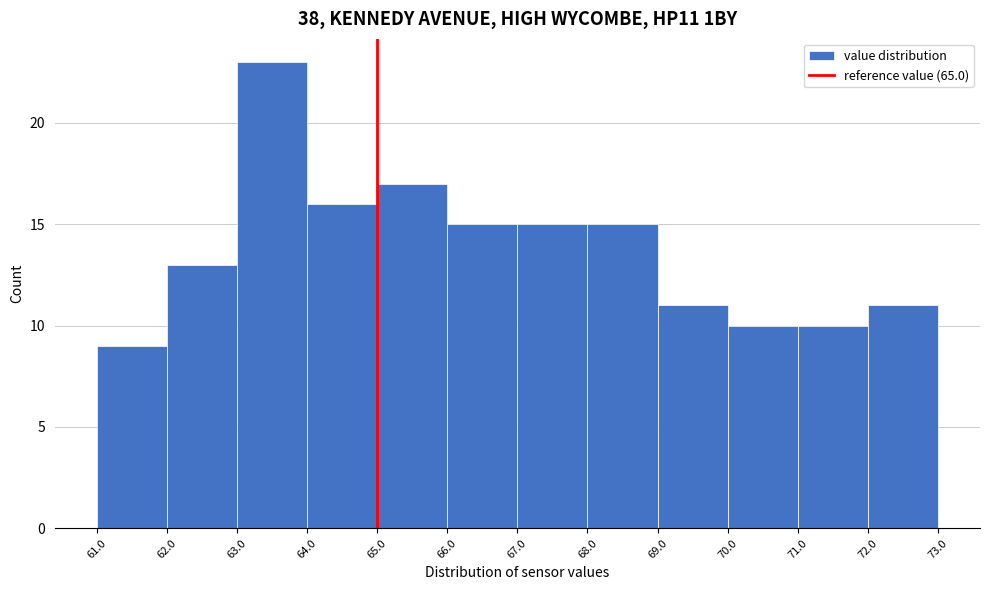

Reading left to right, transcribe this chart: for each bar, give the range it covers on the x-axis and its height. The values are not printed on the chart, so give them approximately, as read against the axis.

61.0 to 62.0: 9
62.0 to 63.0: 13
63.0 to 64.0: 23
64.0 to 65.0: 16
65.0 to 66.0: 17
66.0 to 67.0: 15
67.0 to 68.0: 15
68.0 to 69.0: 15
69.0 to 70.0: 11
70.0 to 71.0: 10
71.0 to 72.0: 10
72.0 to 73.0: 11